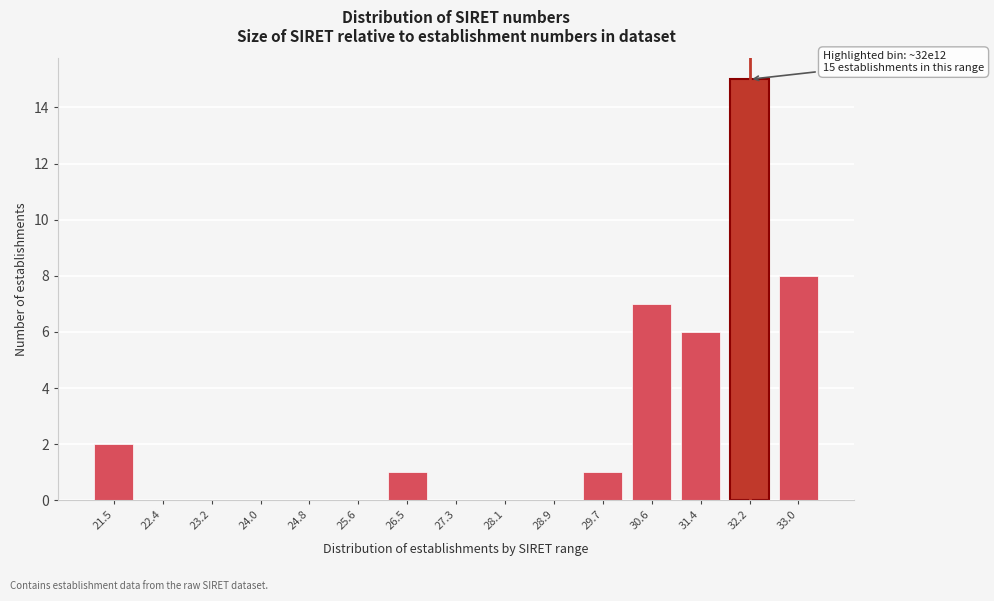

Reading left to right, transcribe all the data shown in this chart.

21.5=2	22.4=0	23.2=0	24.0=0	24.8=0	25.6=0	26.5=1	27.3=0	28.1=0	28.9=0	29.7=1	30.6=7	31.4=6	32.2=15	33.0=8